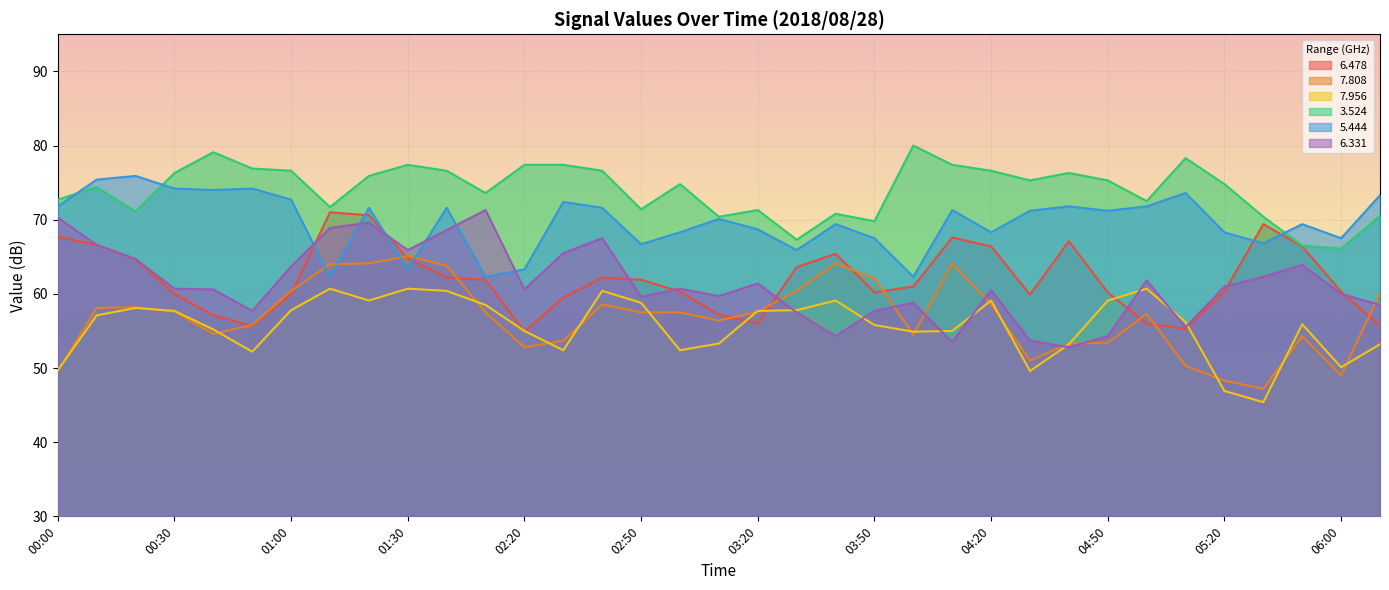

Which series changed the most between 03:50 and 04:20?

3.524